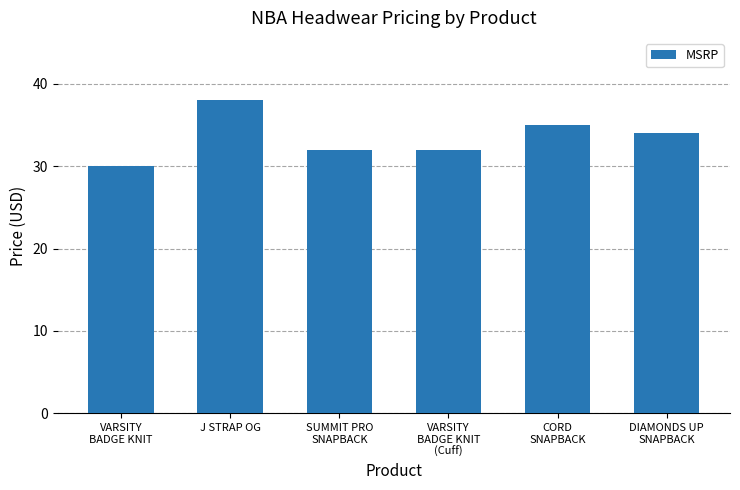

True or false: the data shows 10 at VARSITY
BADGE KNIT.

False